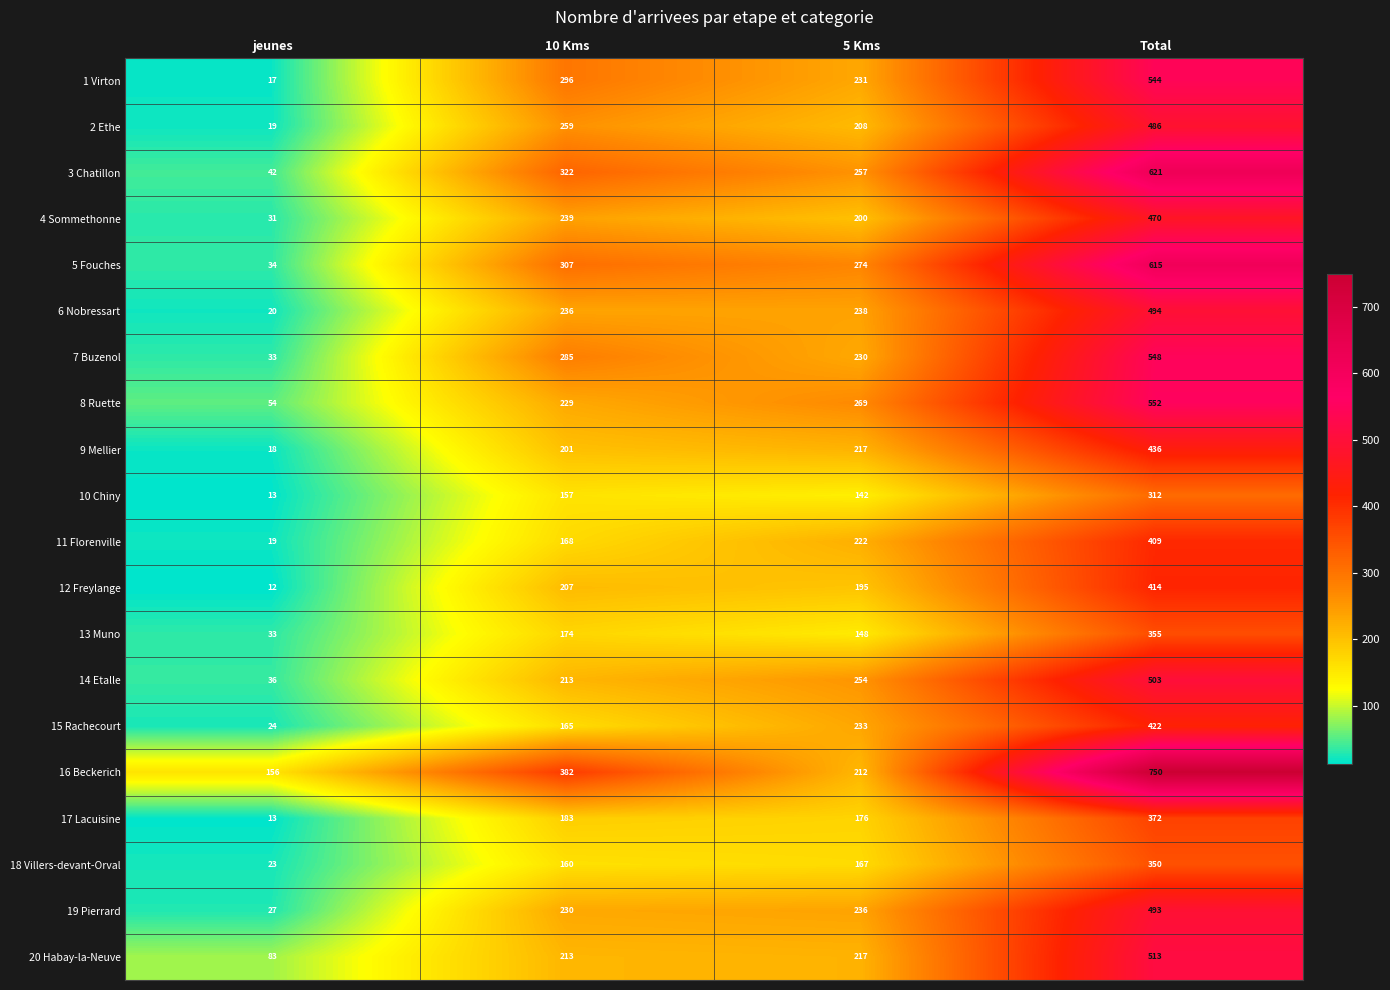

What is the difference between the highest and lowest values at Total?

438